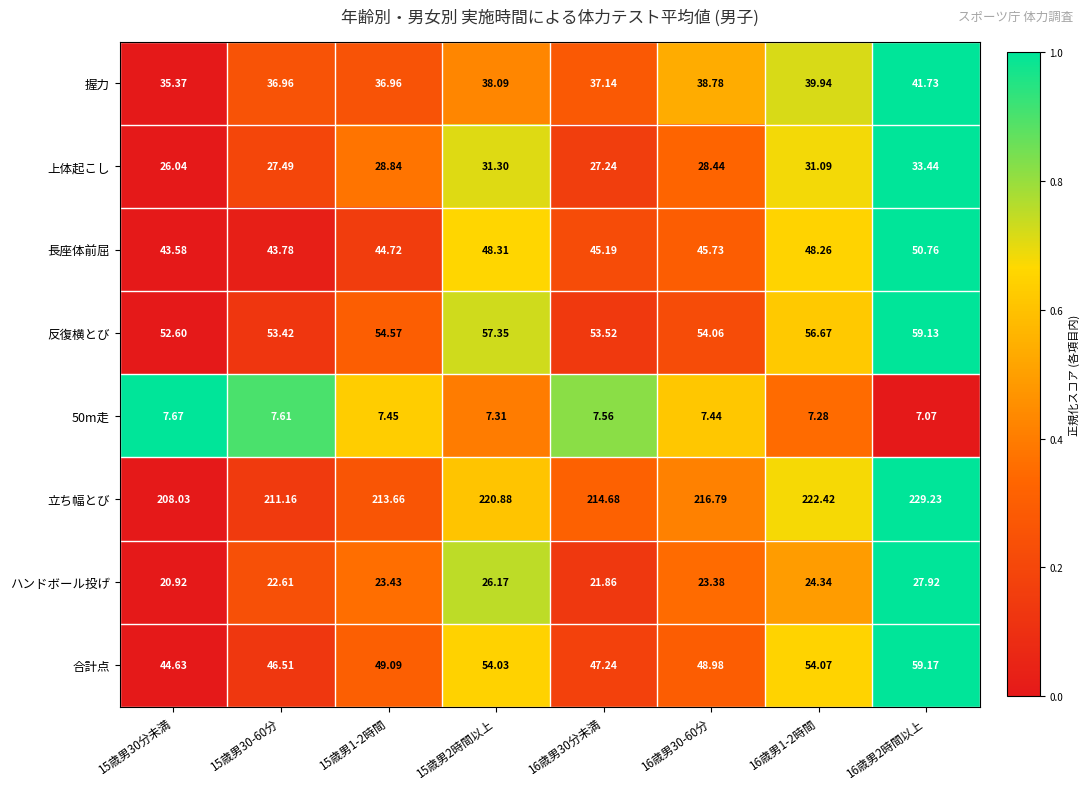

List the series in order of their peak value, highest first.

立ち幅とび, 合計点, 反復横とび, 長座体前屈, 握力, 上体起こし, ハンドボール投げ, 50m走